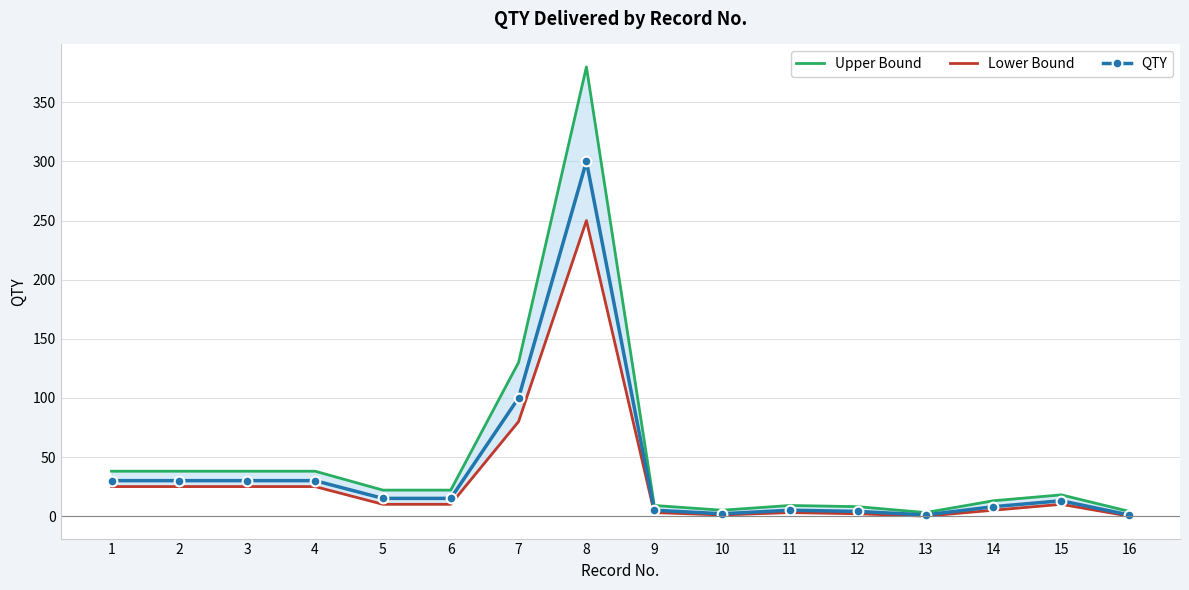

What is the difference between the highest and lowest values at 2?

13